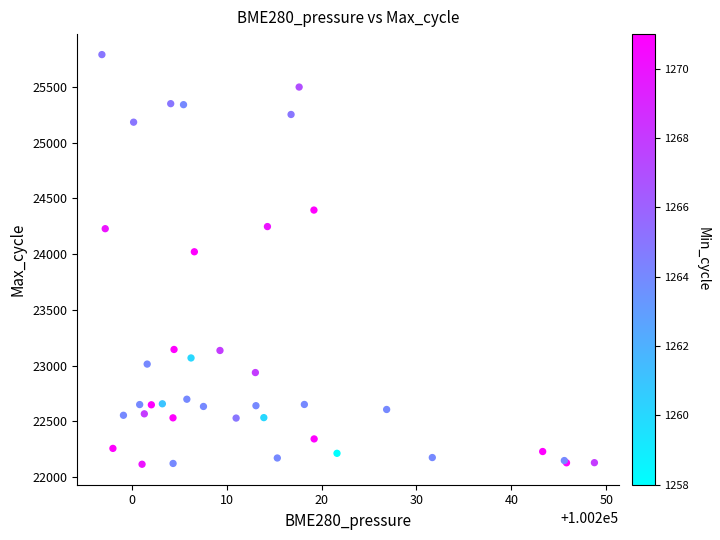

What Y value in the scatter plot is closest to 23952?

24021